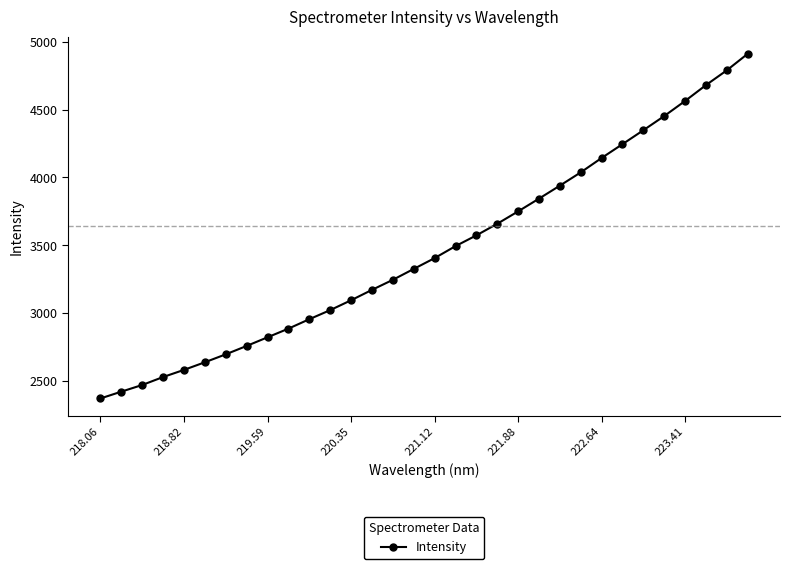

Does the chart have visible grid lines?

No